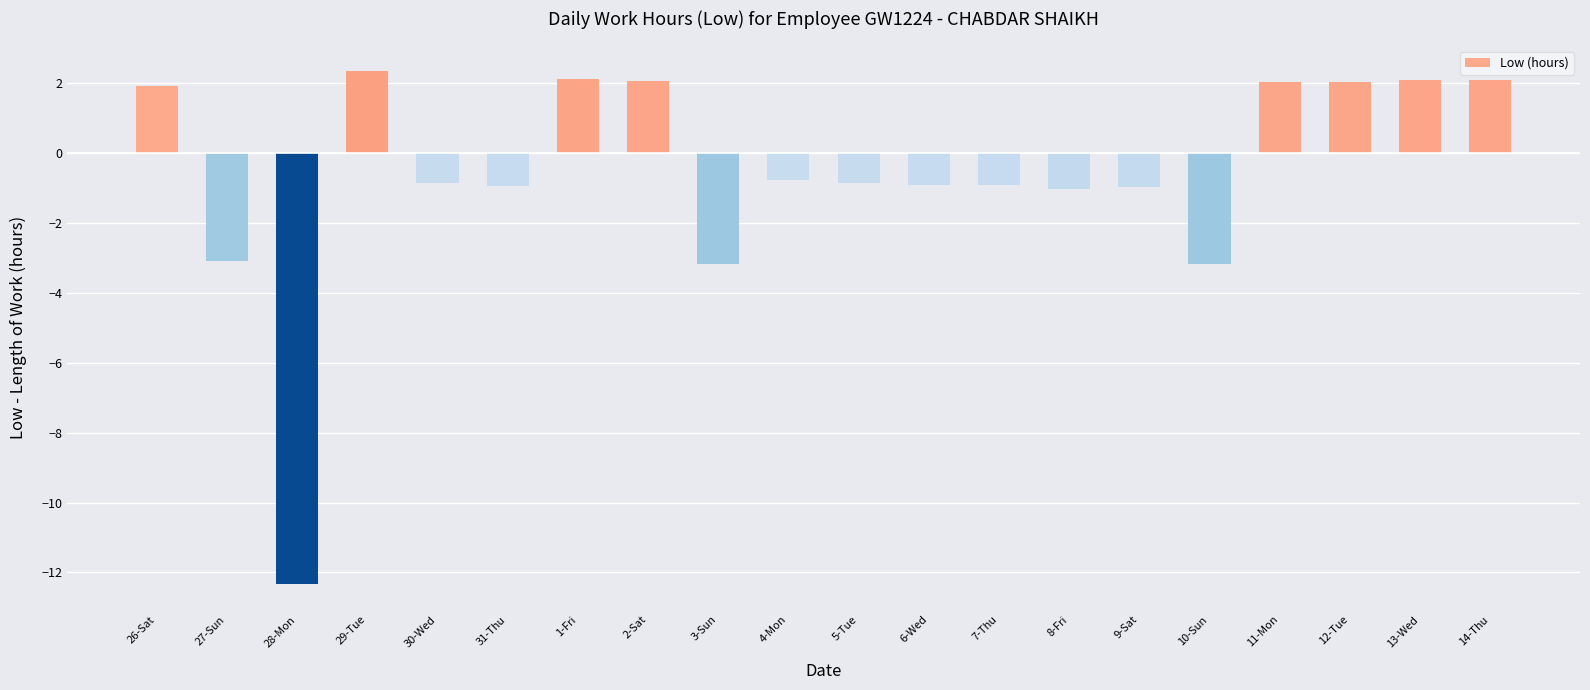

What is the average value?

-0.6